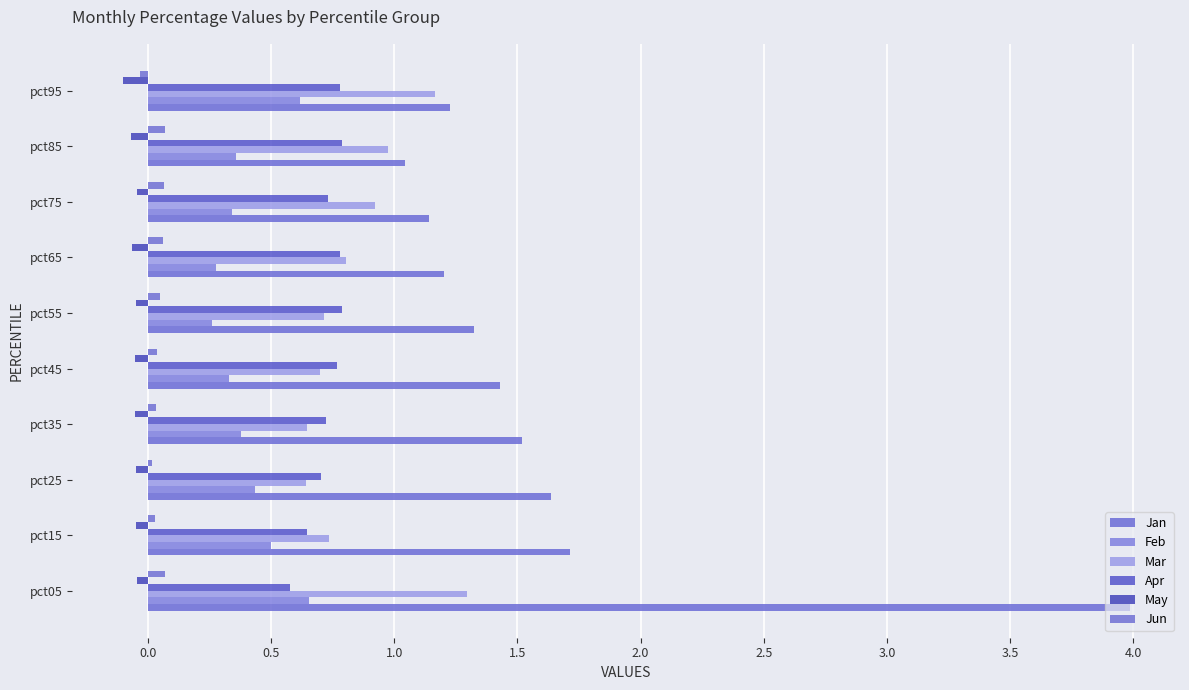

How many series are shown in this chart?

6